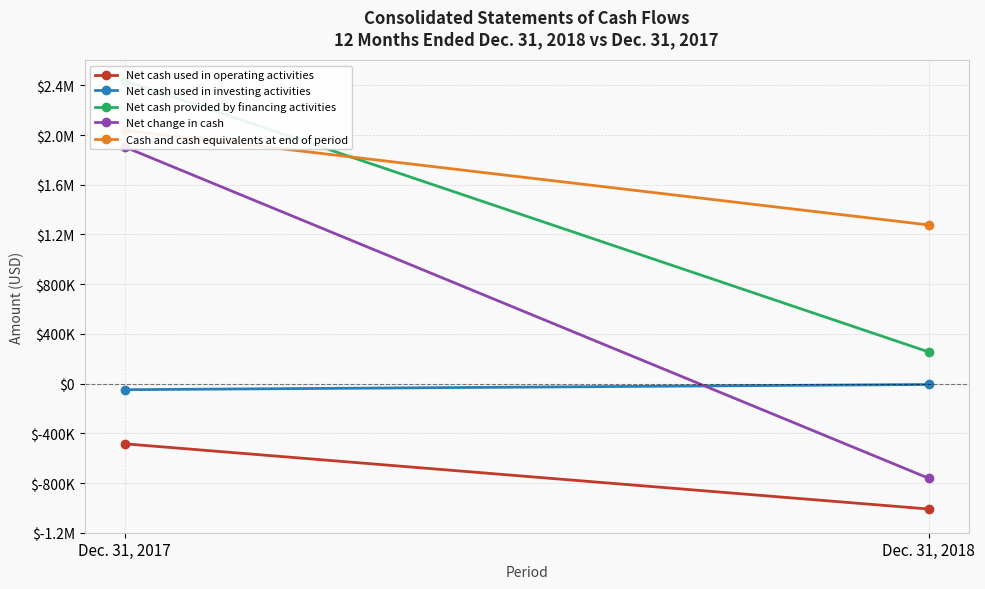

What is the spread (max minus min) of values at Dec. 31, 2017?

2922257